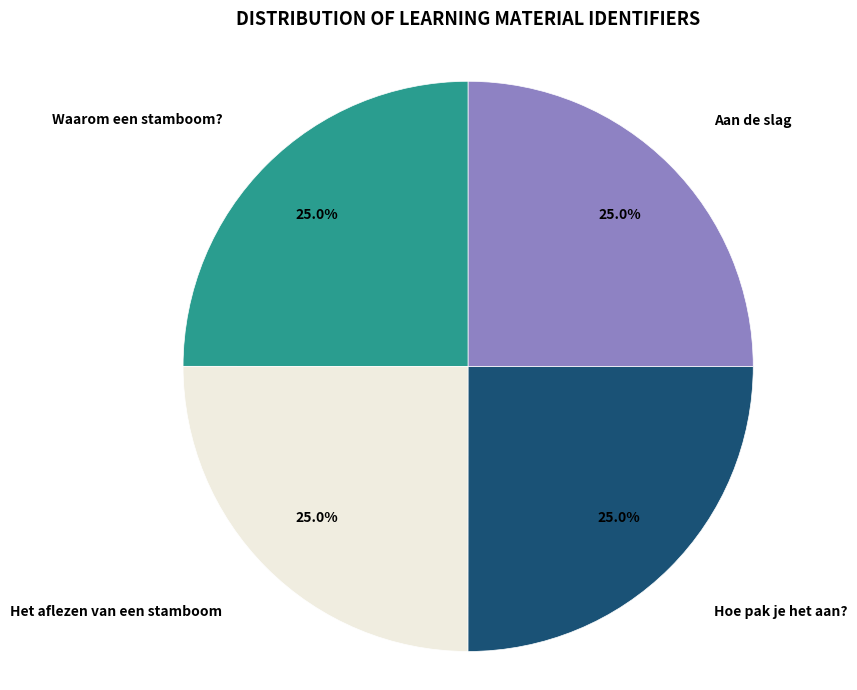

Is there any slice that represents more than half of the pie?

No